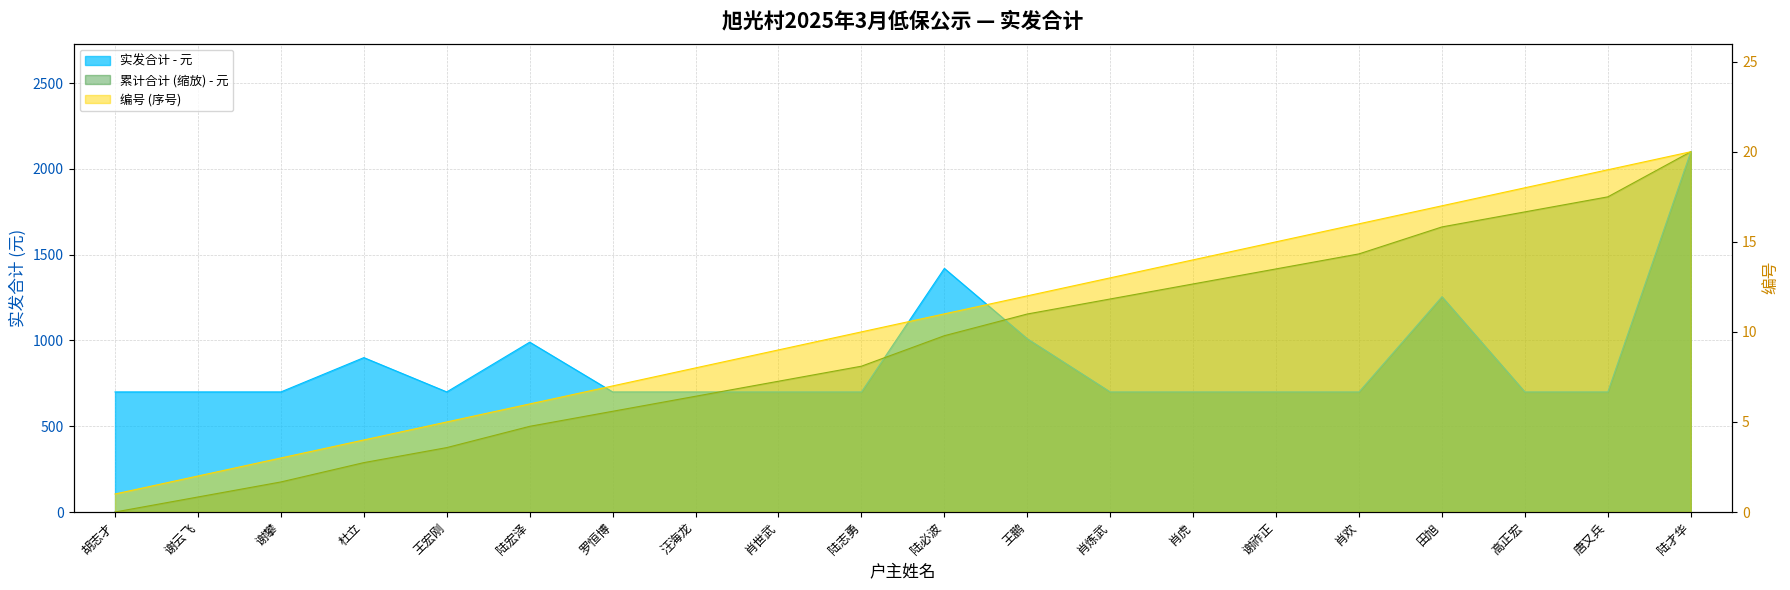

Is it true that 实发合计 equals 700 at 罗恒博?

True